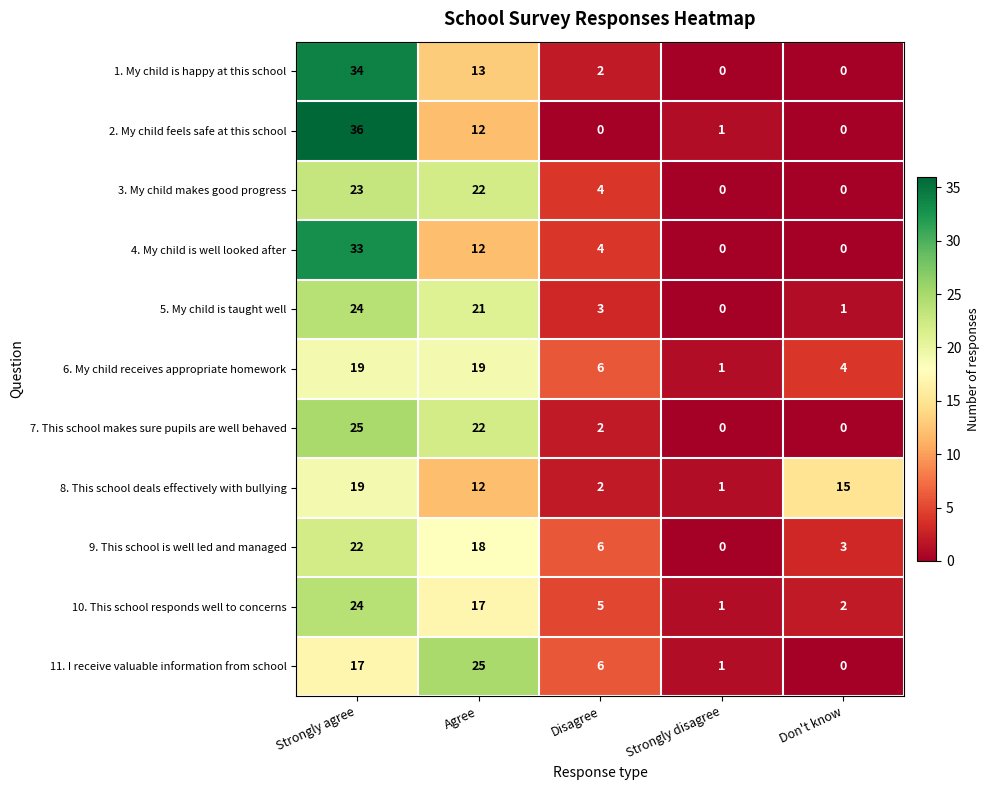

What is the sum of the 8. This school deals effectively with bullying values at Agree and Don't know?

27